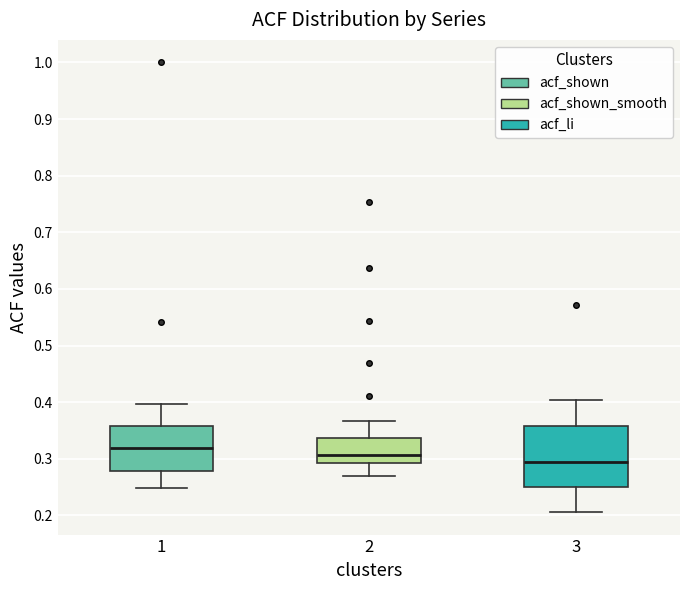

Reading left to right, read every box against the y-axis: the position of its median line, the range the box covers, and the ends of its whiskers. The values are not printed on the chart, so give them approximately, as read against the axis.

1: median 0.32, box 0.28 to 0.36, whiskers 0.25 to 0.40
2: median 0.31, box 0.29 to 0.34, whiskers 0.27 to 0.37
3: median 0.30, box 0.25 to 0.36, whiskers 0.21 to 0.40